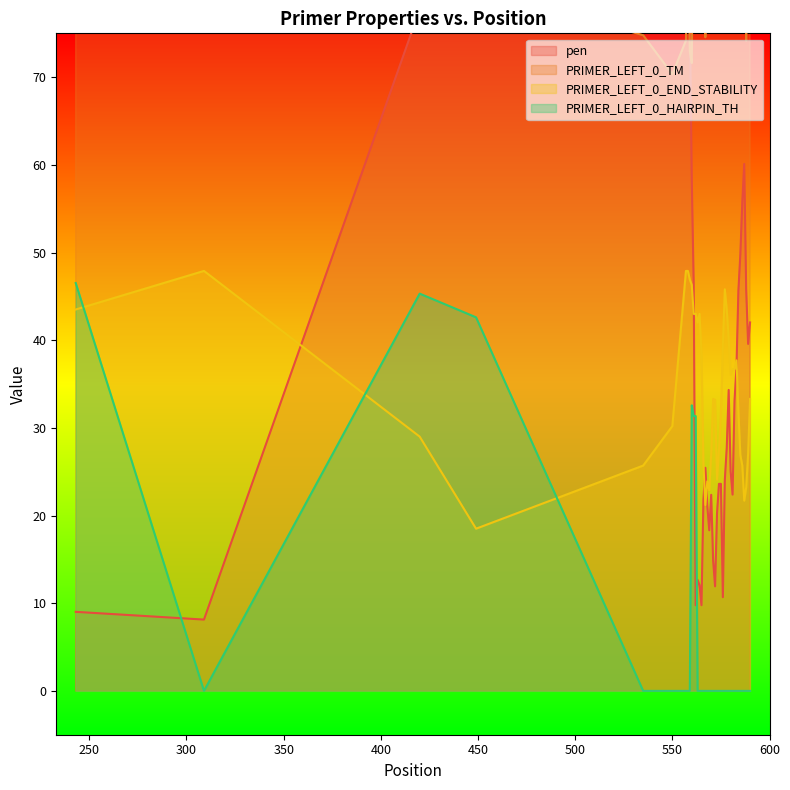

Where is the first local maximum for PRIMER_LEFT_0_TM?

420